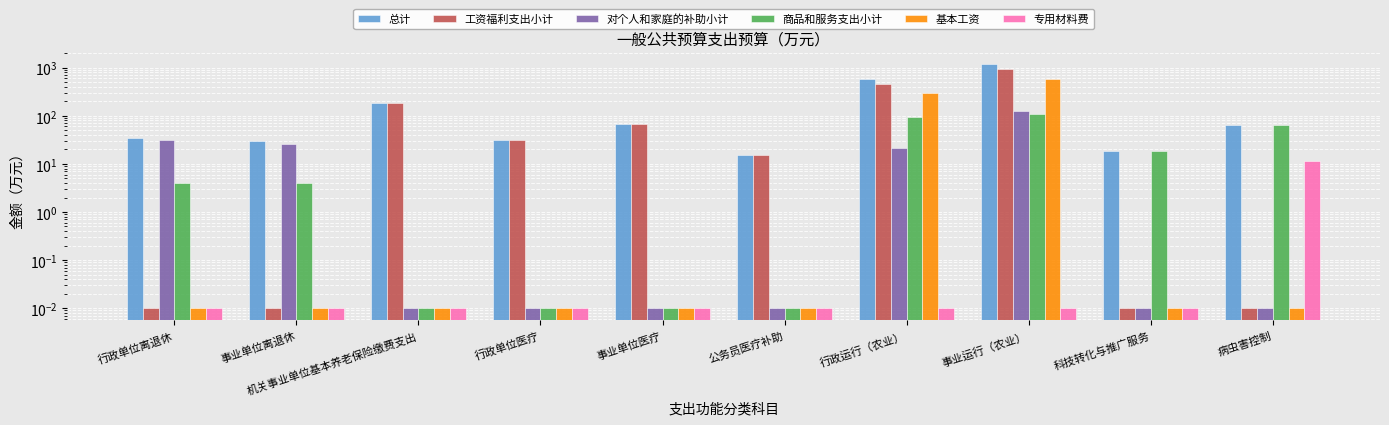

Rank the categories by 专用材料费 value from lowest to highest.

行政单位离退休, 事业单位离退休, 机关事业单位基本养老保险缴费支出, 行政单位医疗, 事业单位医疗, 公务员医疗补助, 行政运行（农业）, 事业运行（农业）, 科技转化与推广服务, 病虫害控制